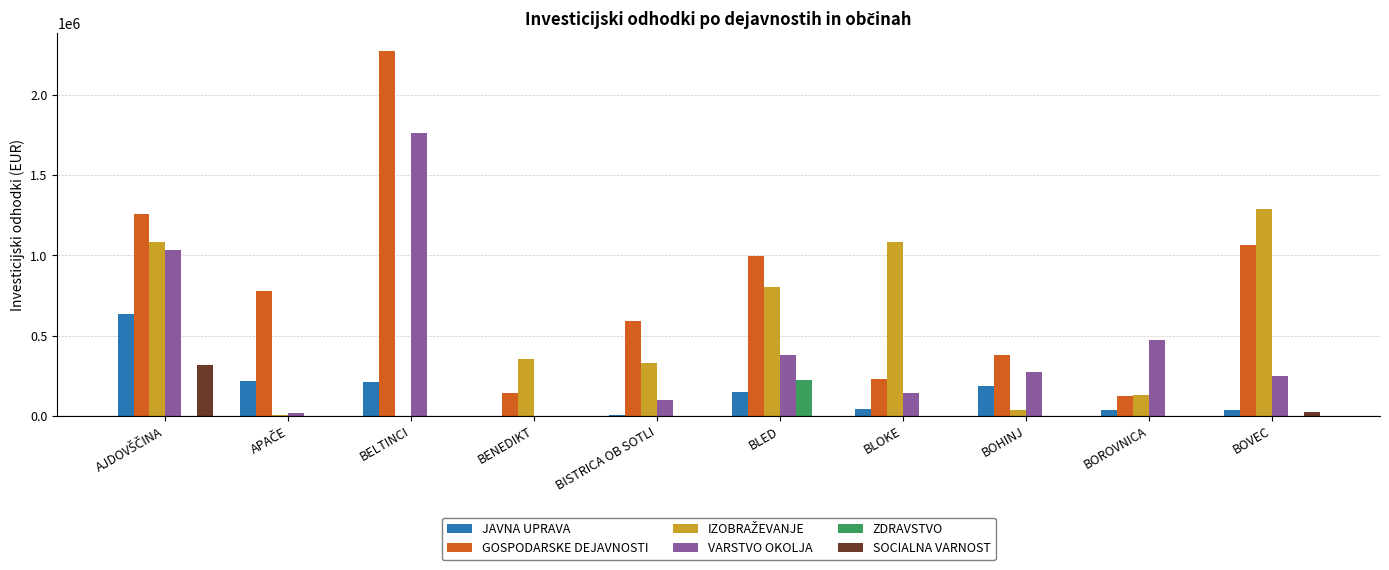

What is the sum of all SOCIALNA VARNOST values?

339560.6